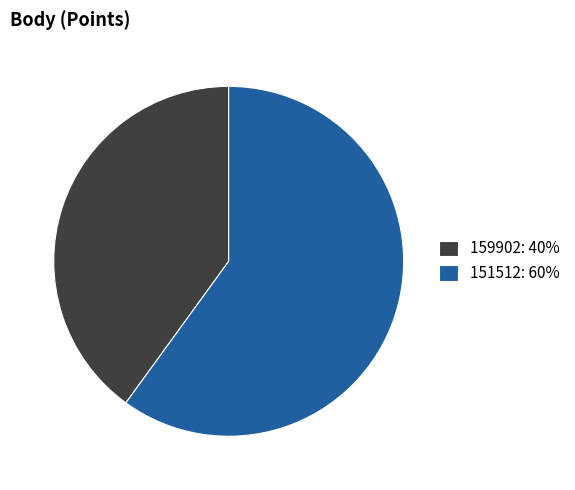

Count the number of slices in the pie.

2